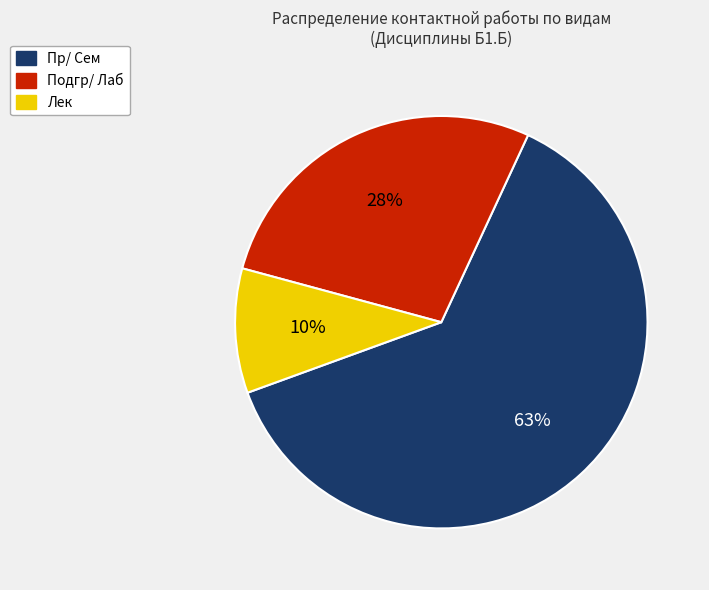

Is the sum of Пр/ Сем and Подгр/ Лаб greater than half?

Yes